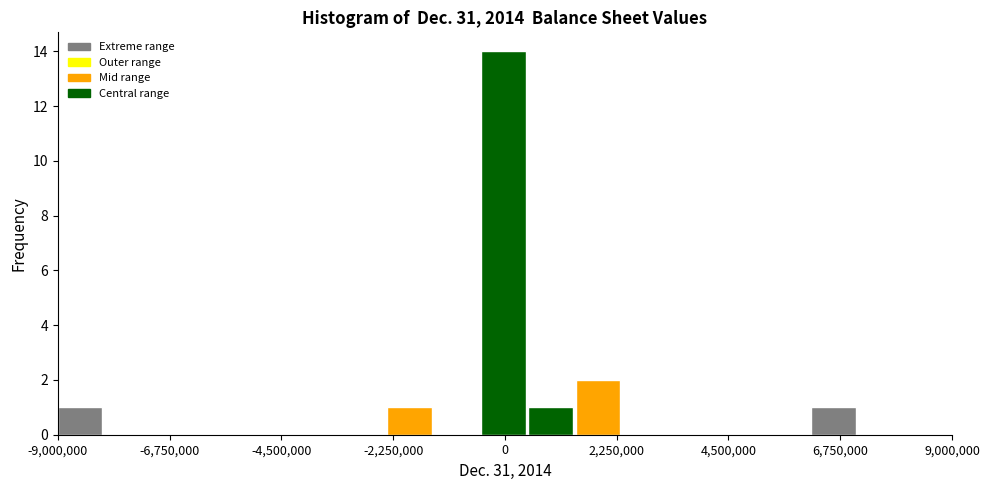

Around what value on the x-axis is the tallest bar? Give the approximate position of its centre, as read against the axis.

0